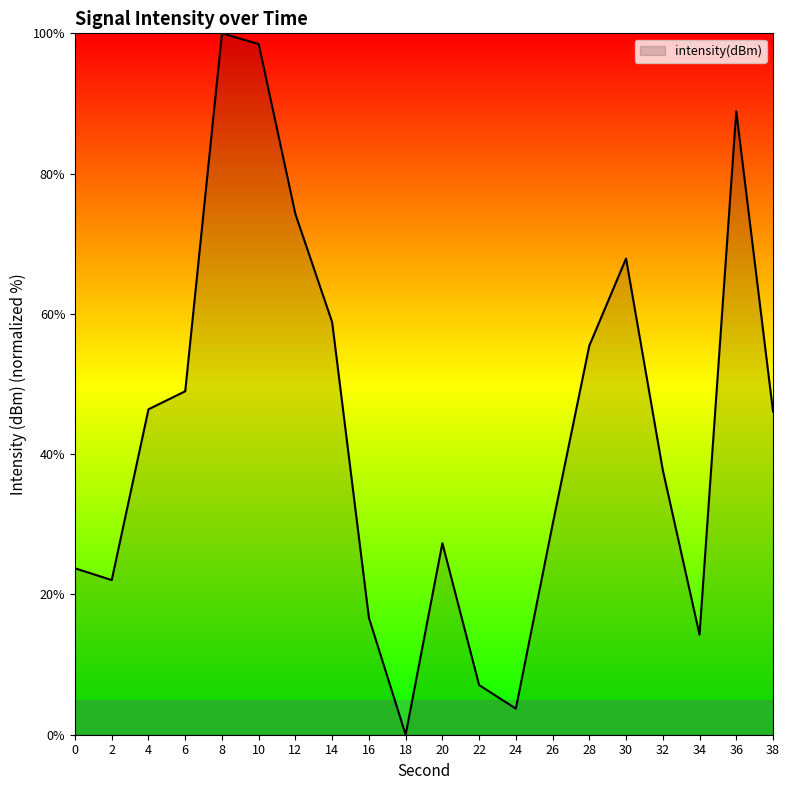

What is the greatest value displayed?

100.0